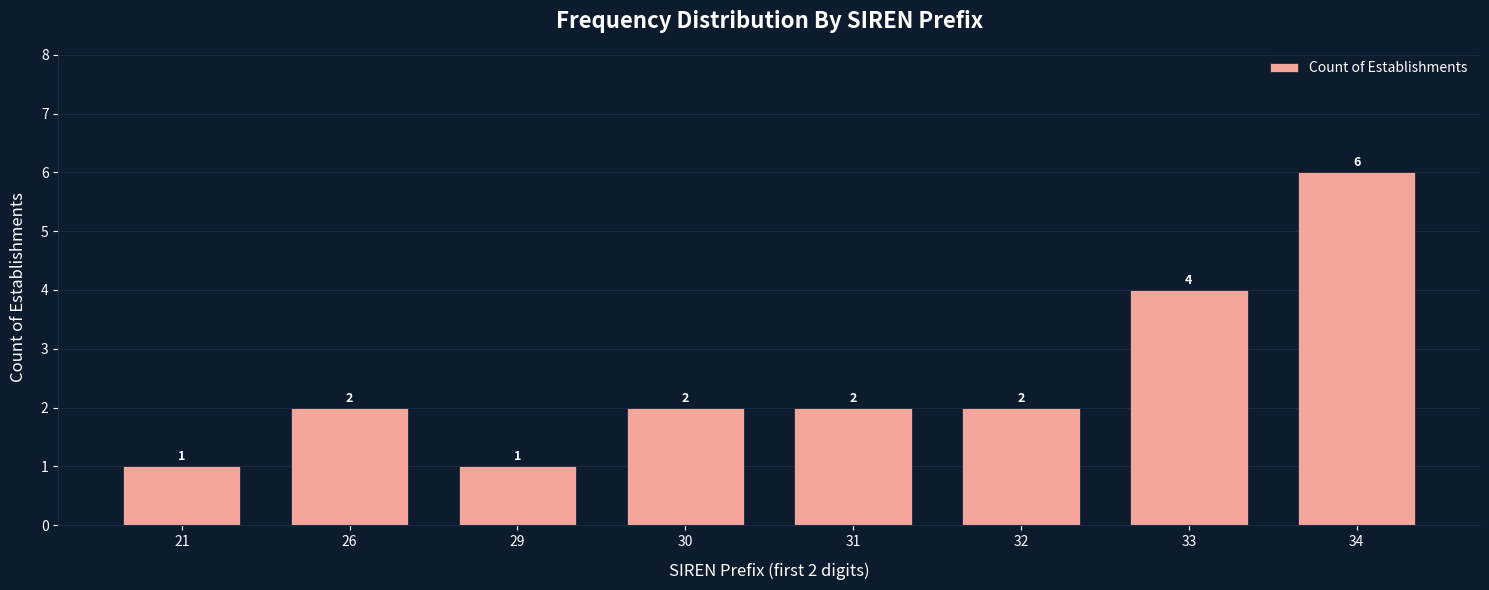

Reading left to right, what are all the values shown in this chart?

1	2	1	2	2	2	4	6